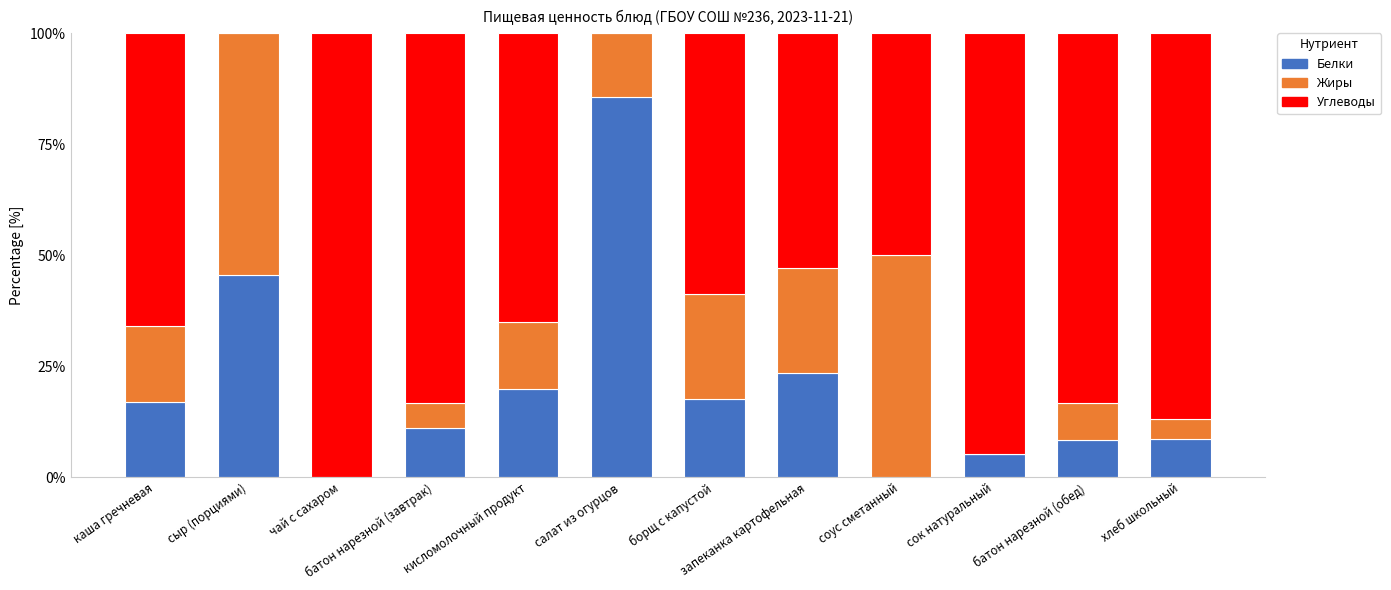

What is the total value across all series at хлеб школьный?

100.0